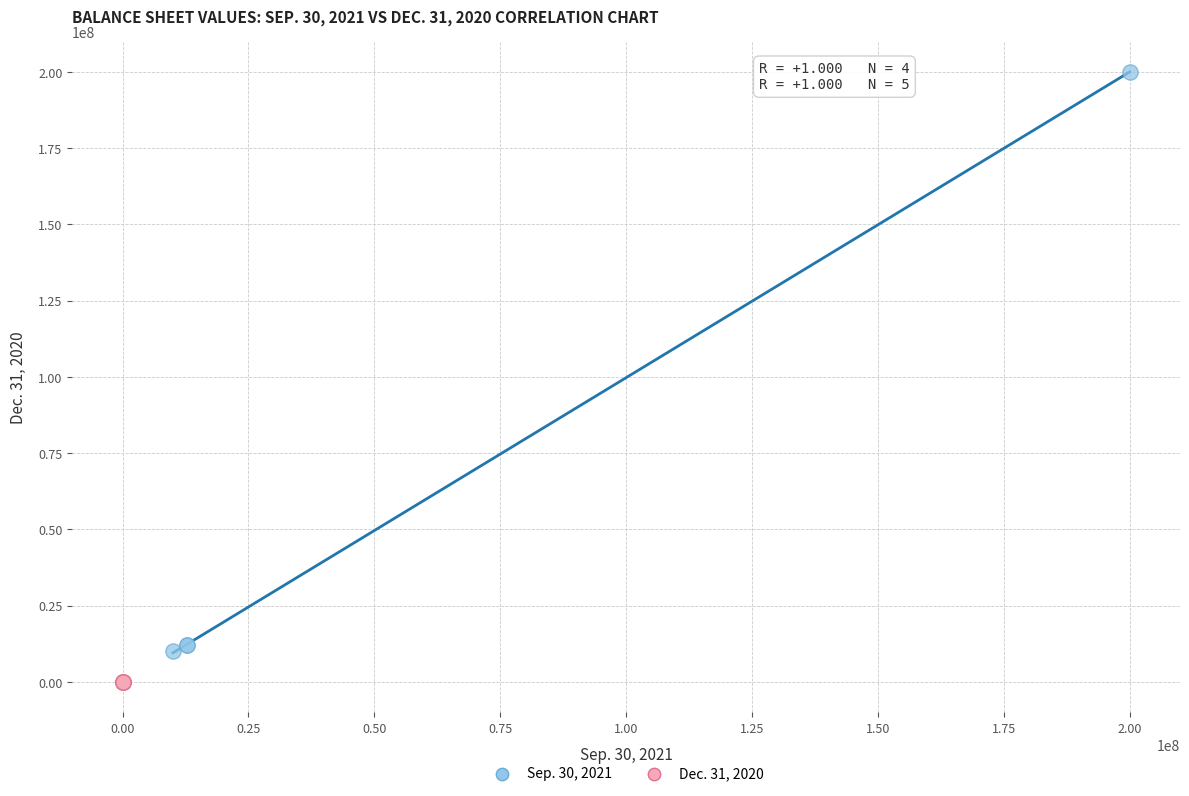

Which series contains the lowest Y value?

Dec. 31, 2020